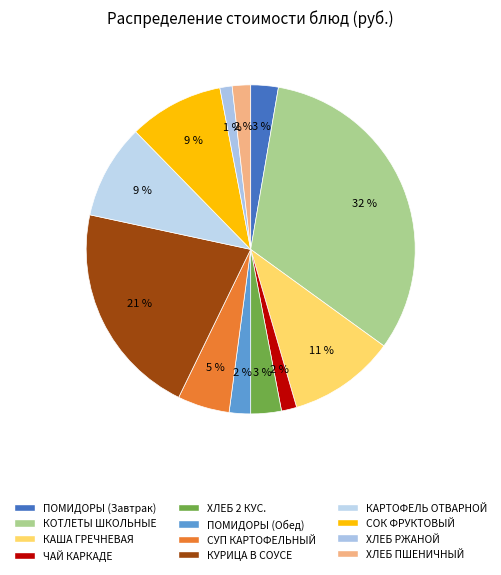

To the nearest percent, what percentage of the pie is КУРИЦА В СОУСЕ?

21%